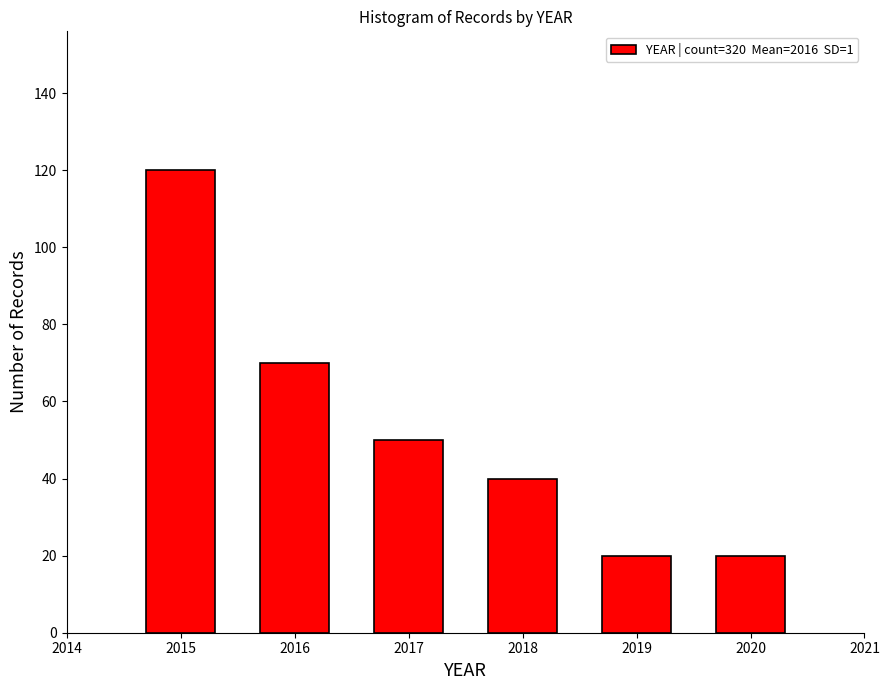

Reading right to left, what are all the values shown in this chart?

2020=20	2019=20	2018=40	2017=50	2016=70	2015=120